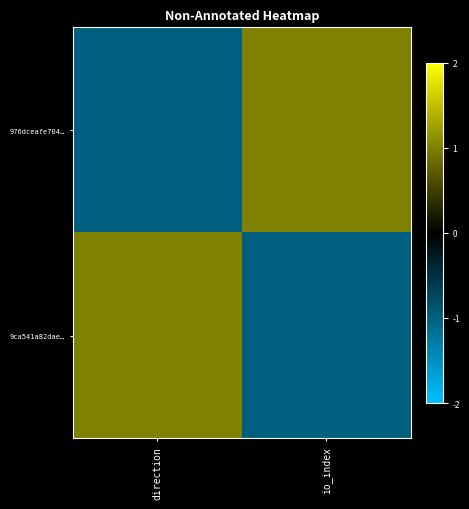

How many series are shown in this chart?

2